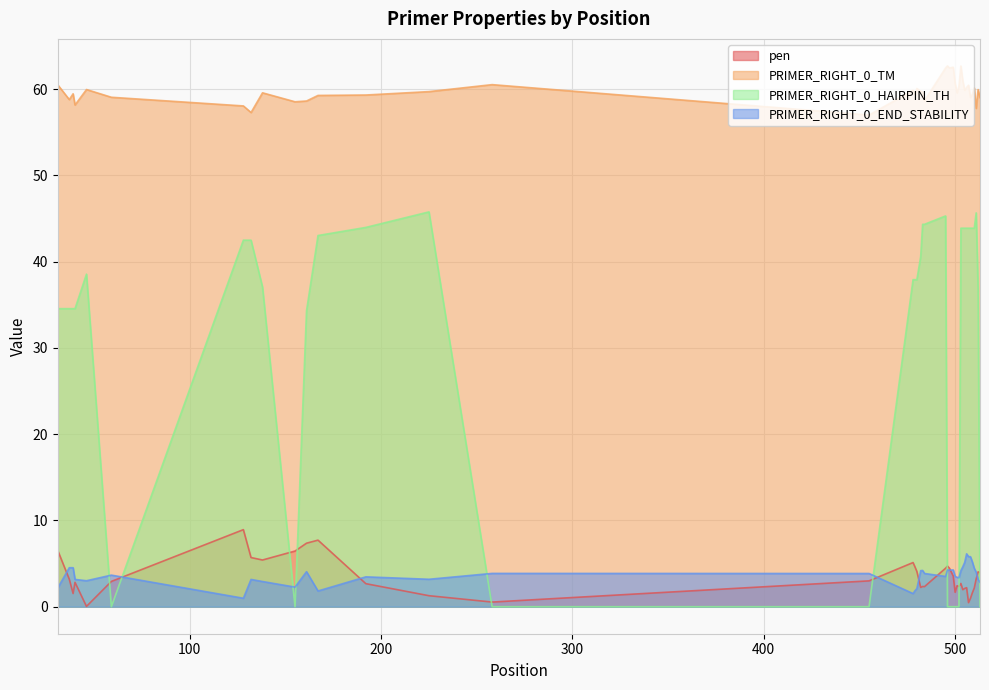

How many data points in pen are less than 2?

9